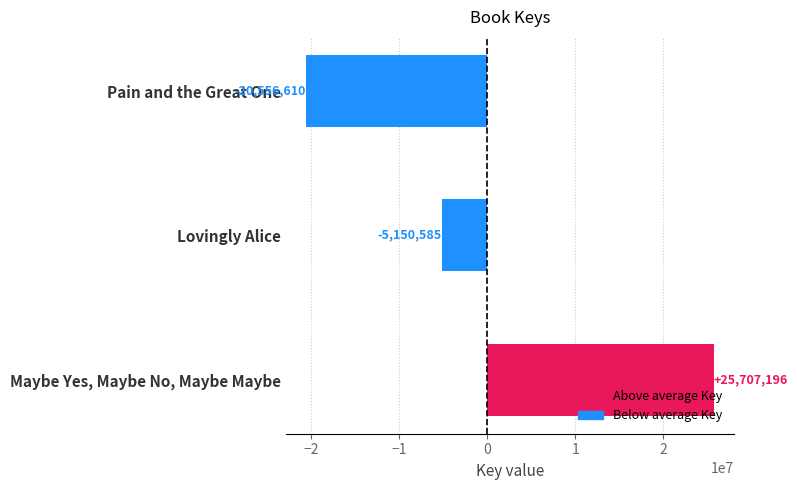

How many values exceed -5150585?

1